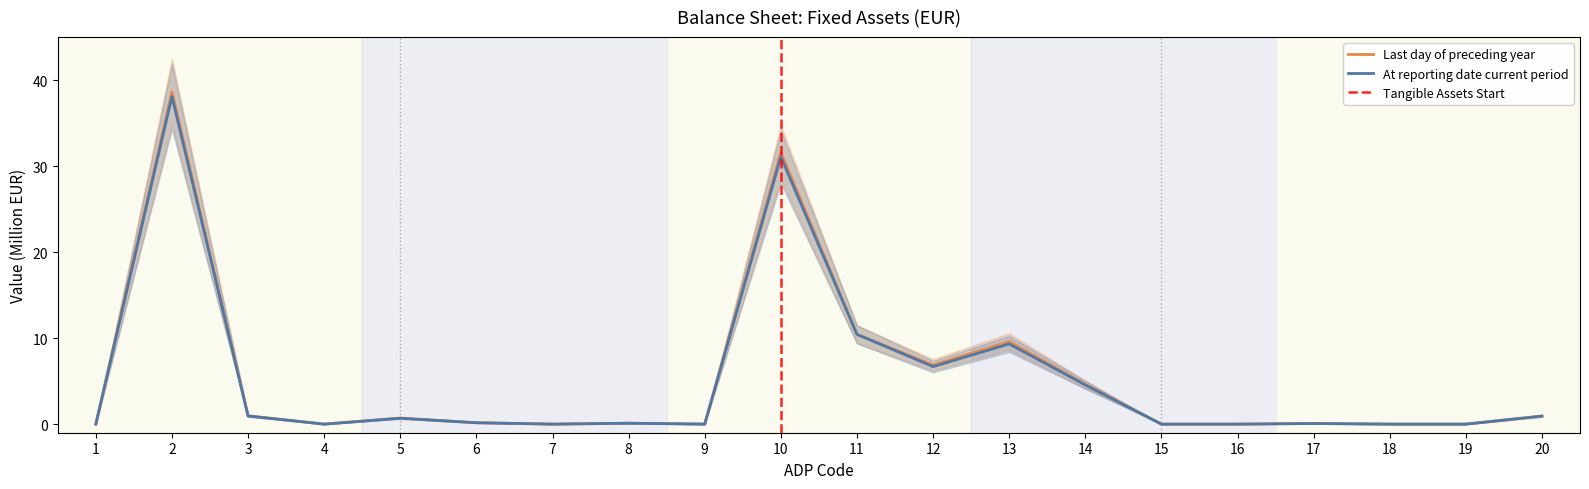

The value of Last day of preceding year at 20 is 0.9. True or false?

True